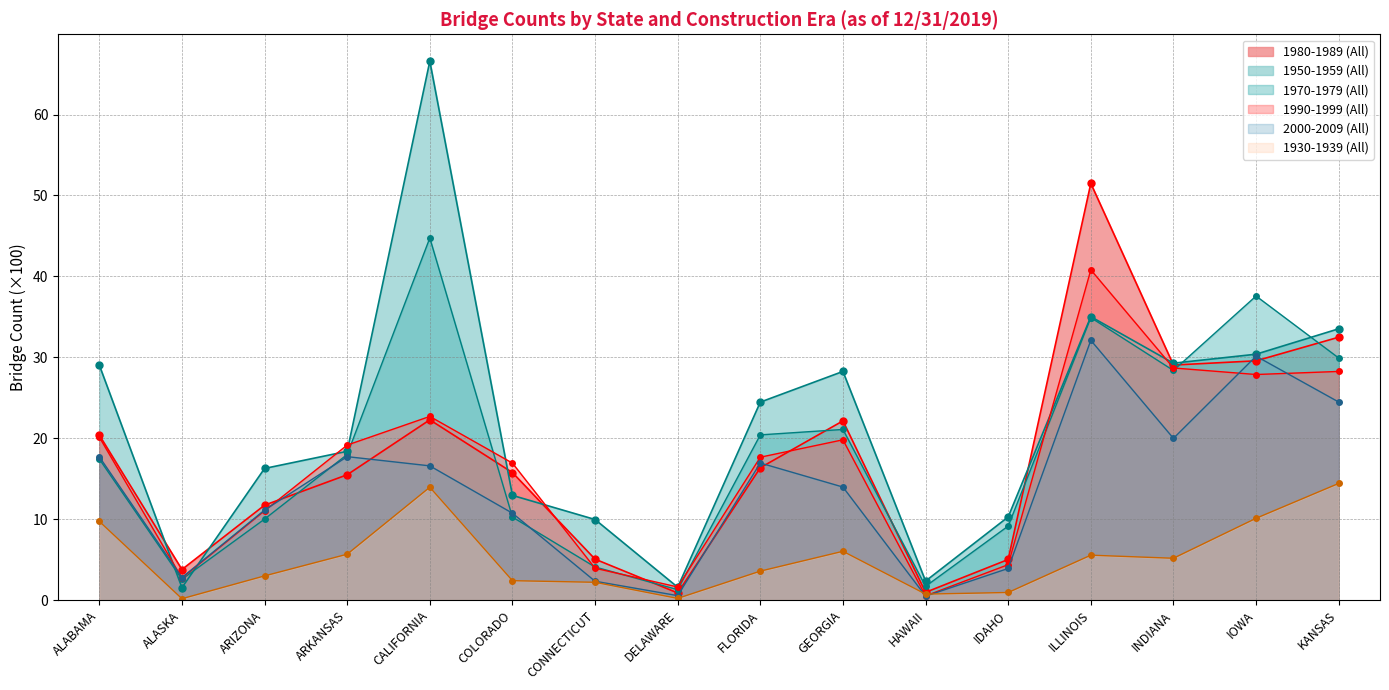

Is it true that 1930-1939 (All) equals 9.7 at ALABAMA?

True